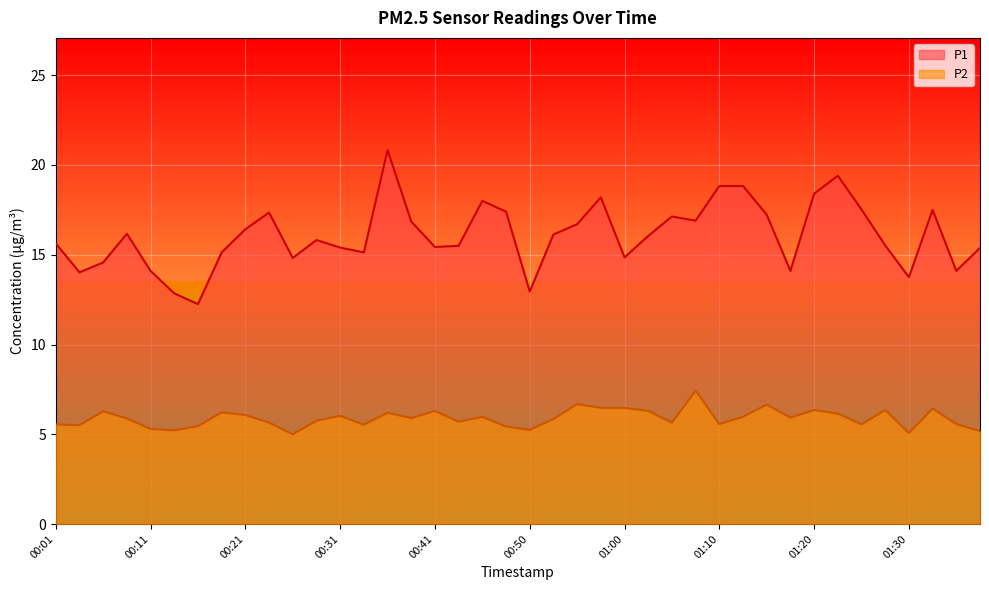

What is the label of the 38th point from the right?

00:06